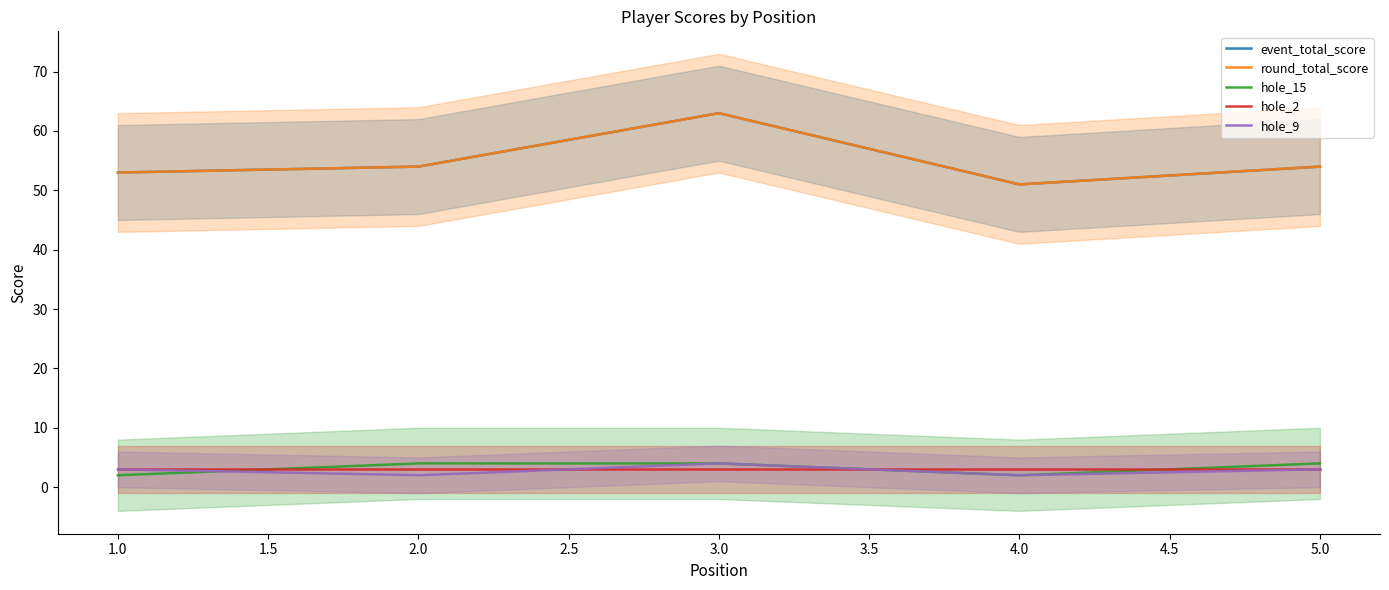

In event_total_score, how many points are lower than both neighbors (excluding endpoints)?

1